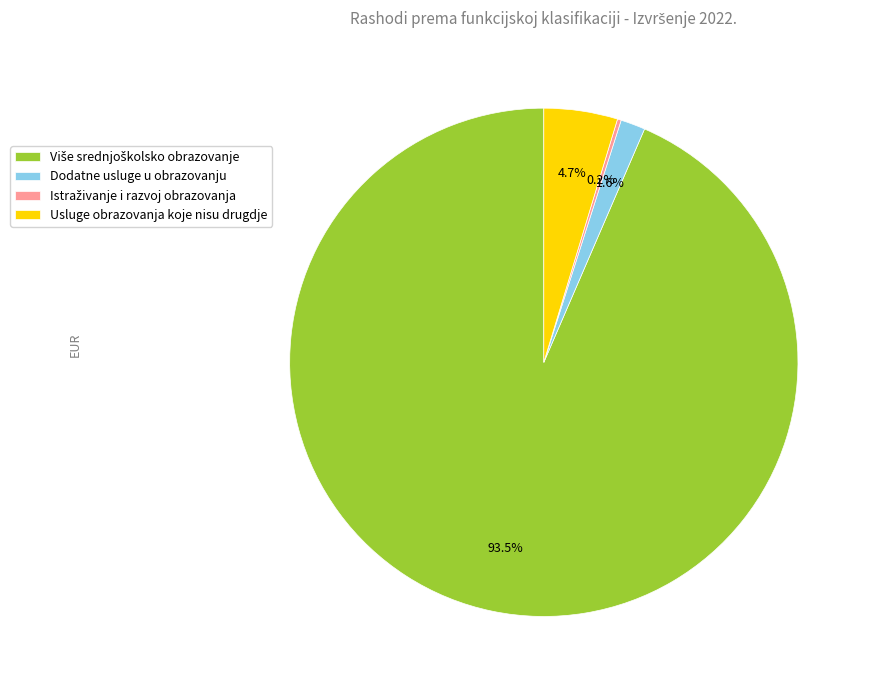

Does any single category account for the majority?

Yes